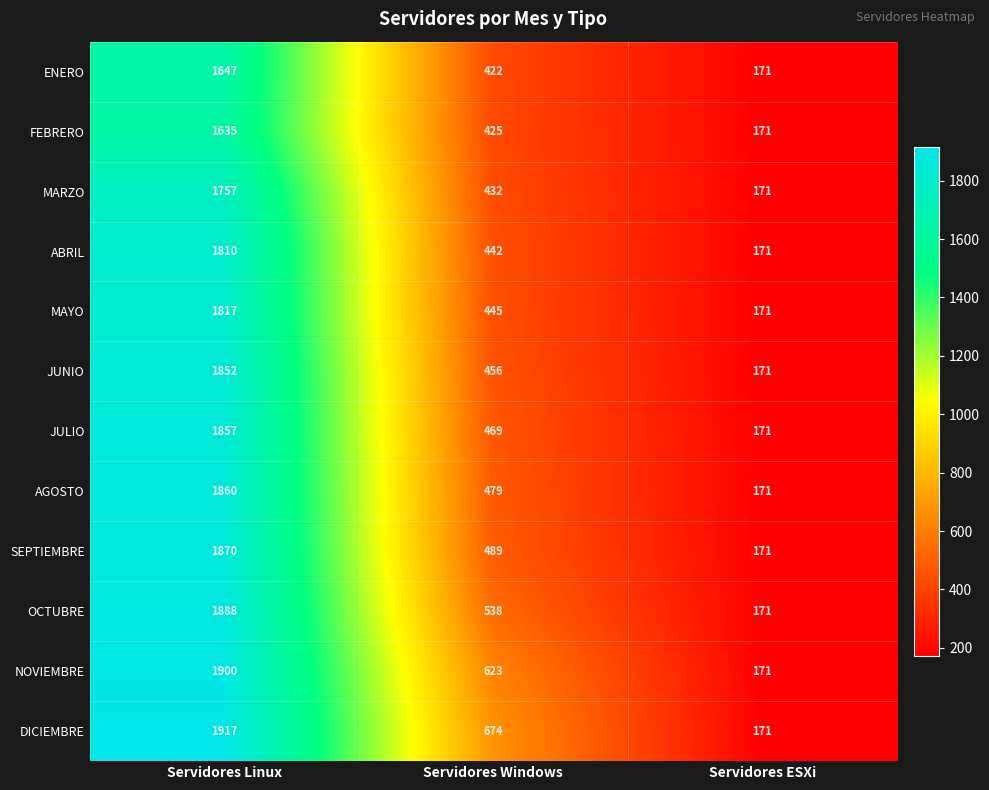

What is the total value across all series at Servidores Linux?

21810